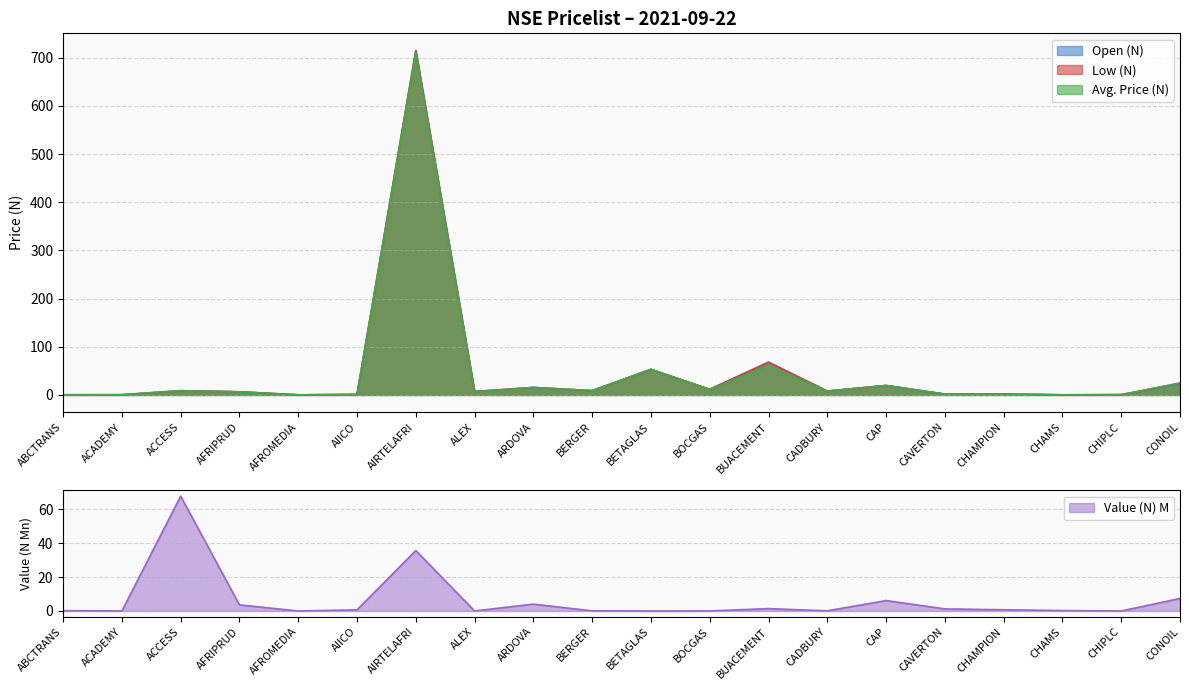

Reading right to left, what are all the values shown in this chart?

Open (N): 22.4	0.6	0.2	1.9	1.7	19.6	8.0	68.0	11.7	53.0	8.9	15.5	7.2	715.0	1.0	0.2	6.5	8.9	0.4	0.3
Low (N): 24.6	0.6	0.2	1.9	1.7	19.6	8.0	68.0	11.7	53.0	8.9	15.5	7.2	715.0	1.0	0.2	6.5	8.6	0.4	0.3
Value (N): 7.4	0.0	0.2	0.7	1.2	6.1	0.1	1.4	0.0	0.0	0.1	4.0	0.0	35.7	0.7	0.0	3.6	67.8	0.0	0.2
Avg. Price (N): 24.5	0.5	0.2	1.9	1.7	19.6	7.9	61.2	11.1	53.4	8.8	15.5	6.5	710.0	1.0	0.2	6.3	8.7	0.4	0.3